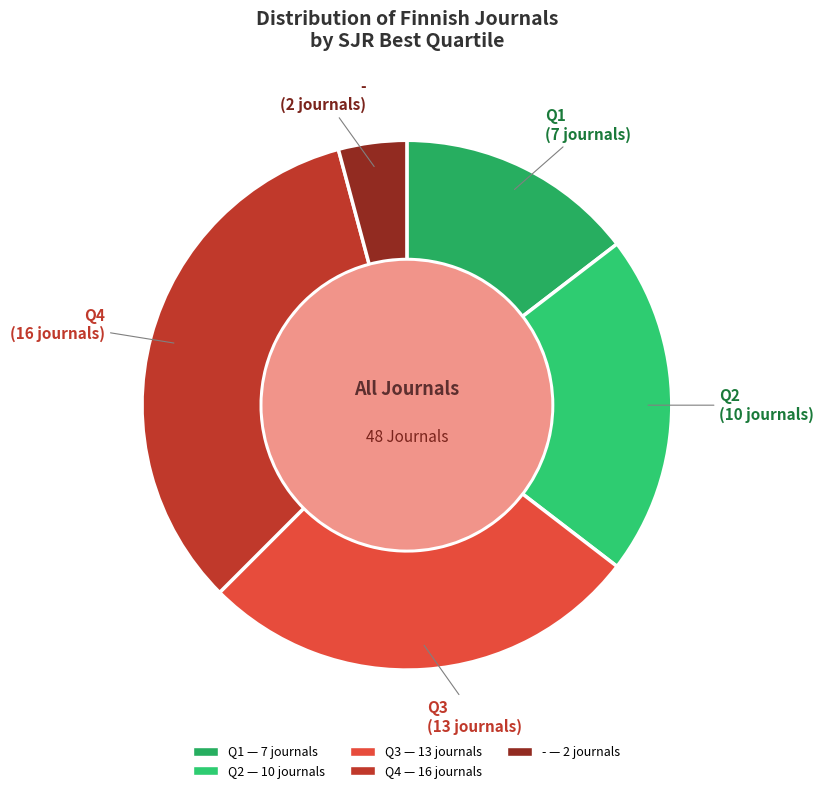

Do Q2 and - together represent more than half of the pie?

No